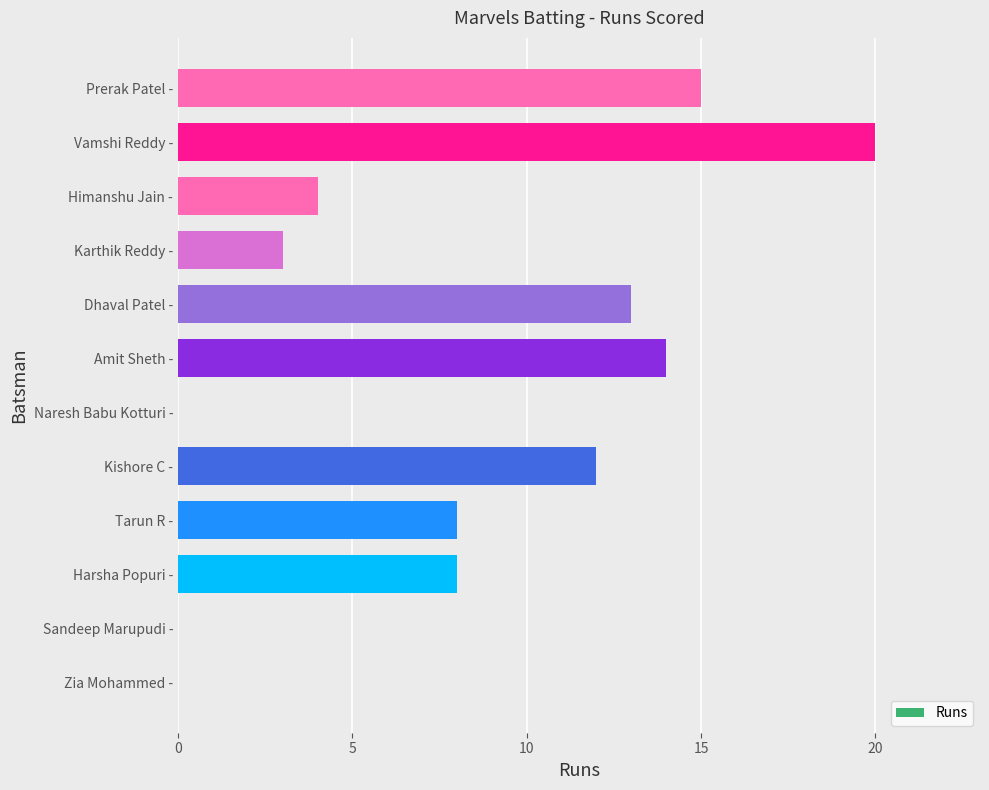

Are the bars grouped side by side (vs. stacked)?

No